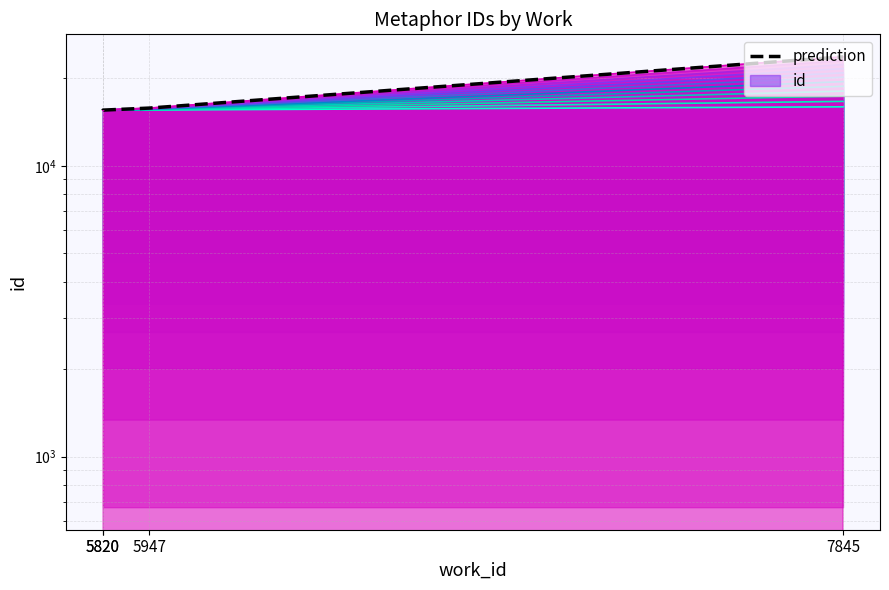

Where does the data first go above 15787?

7845